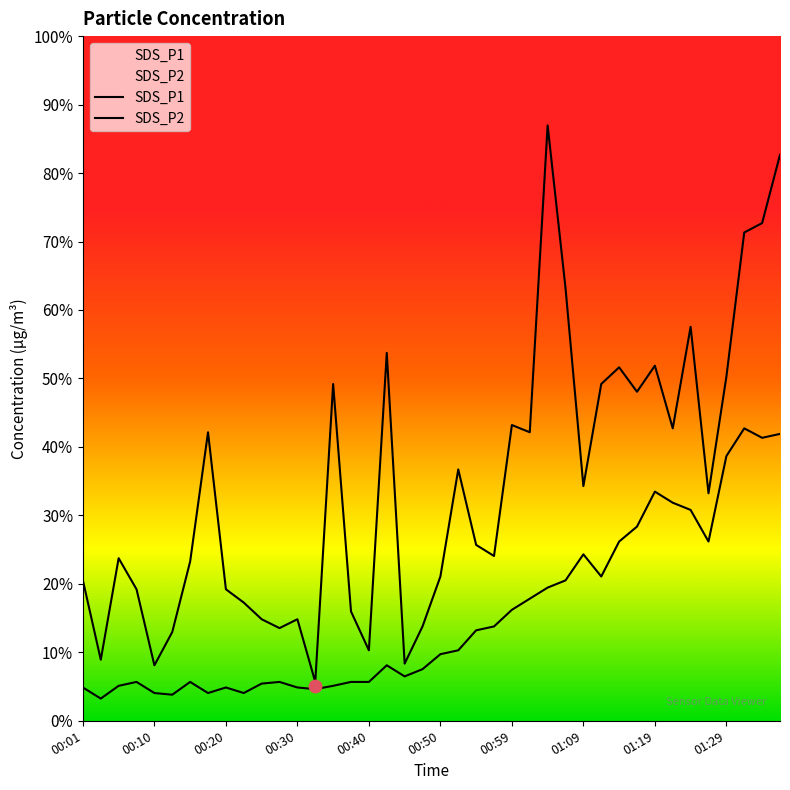

At which category is the sum across all series the highest?

01:36